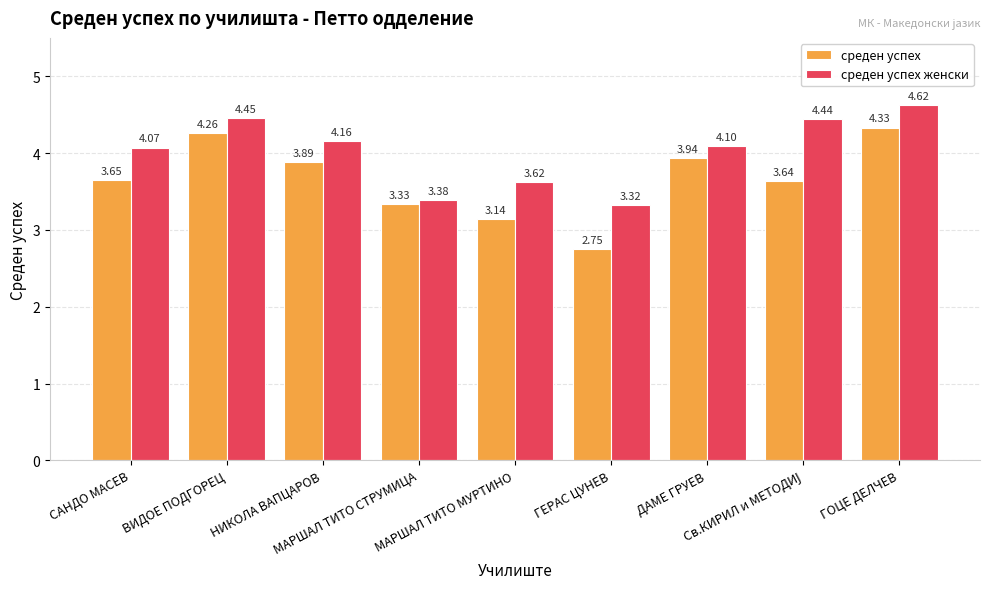

What is the label of the 8th bar from the right?

ВИДОЕ ПОДГОРЕЦ